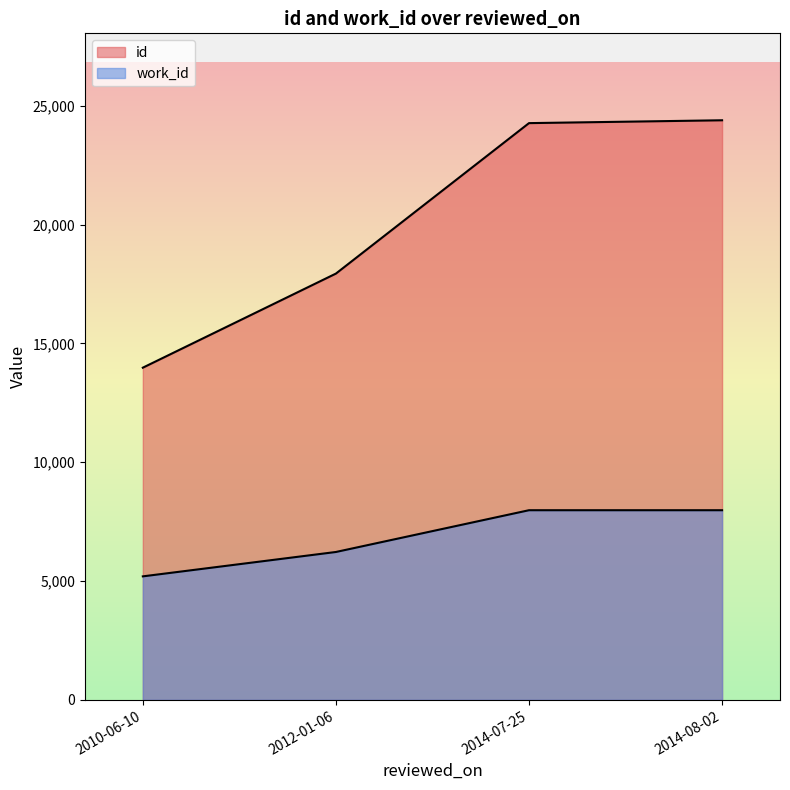

Count the number of data series in this chart.

2